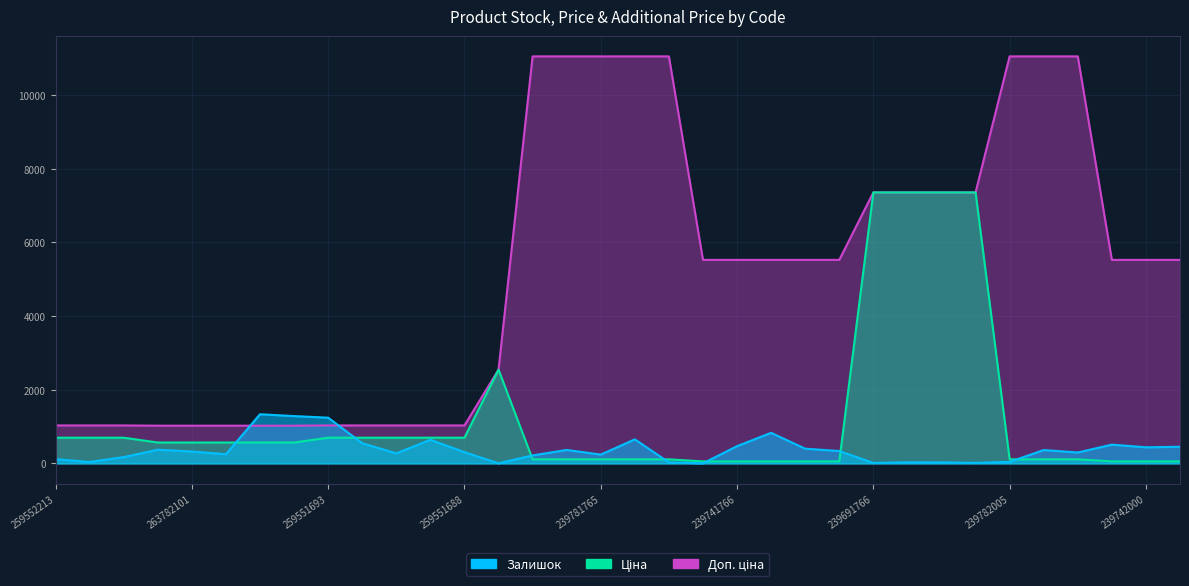

Which series has the largest range (max minus min)?

Доп. ціна